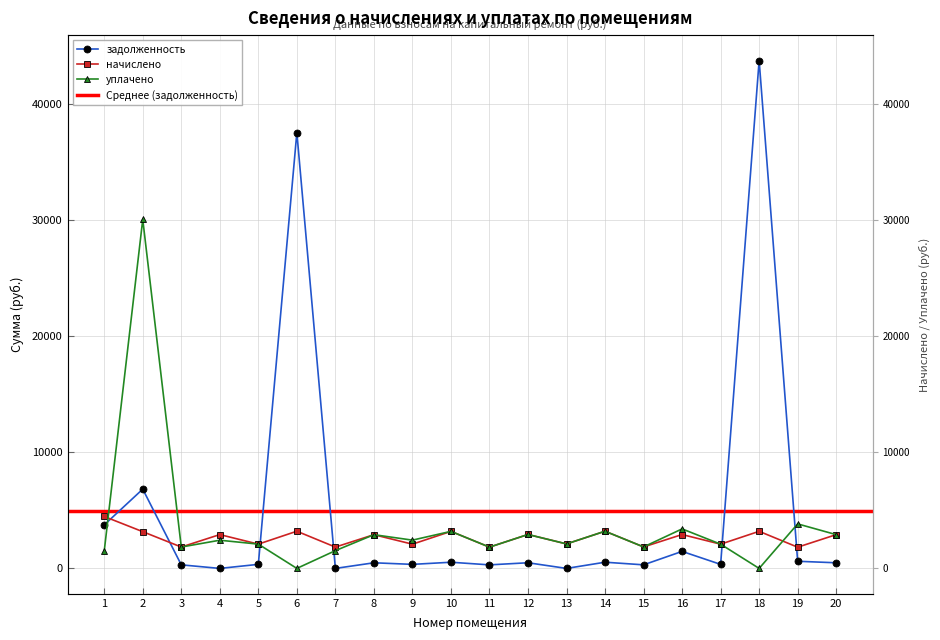

In начислено, how many points are higher than both neighbors (excluding endpoints)?

8